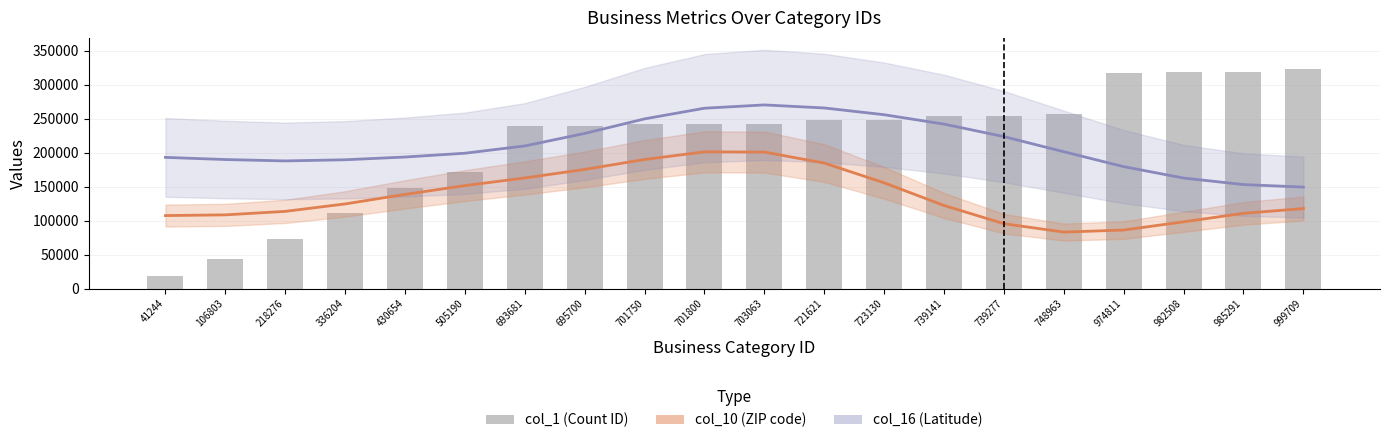

List the labels in order of col_1 value, largest first.

999709, 985291, 982508, 974811, 748963, 739277, 739141, 723130, 721621, 703063, 701800, 701750, 695700, 693681, 505190, 430654, 336204, 218276, 106803, 41244